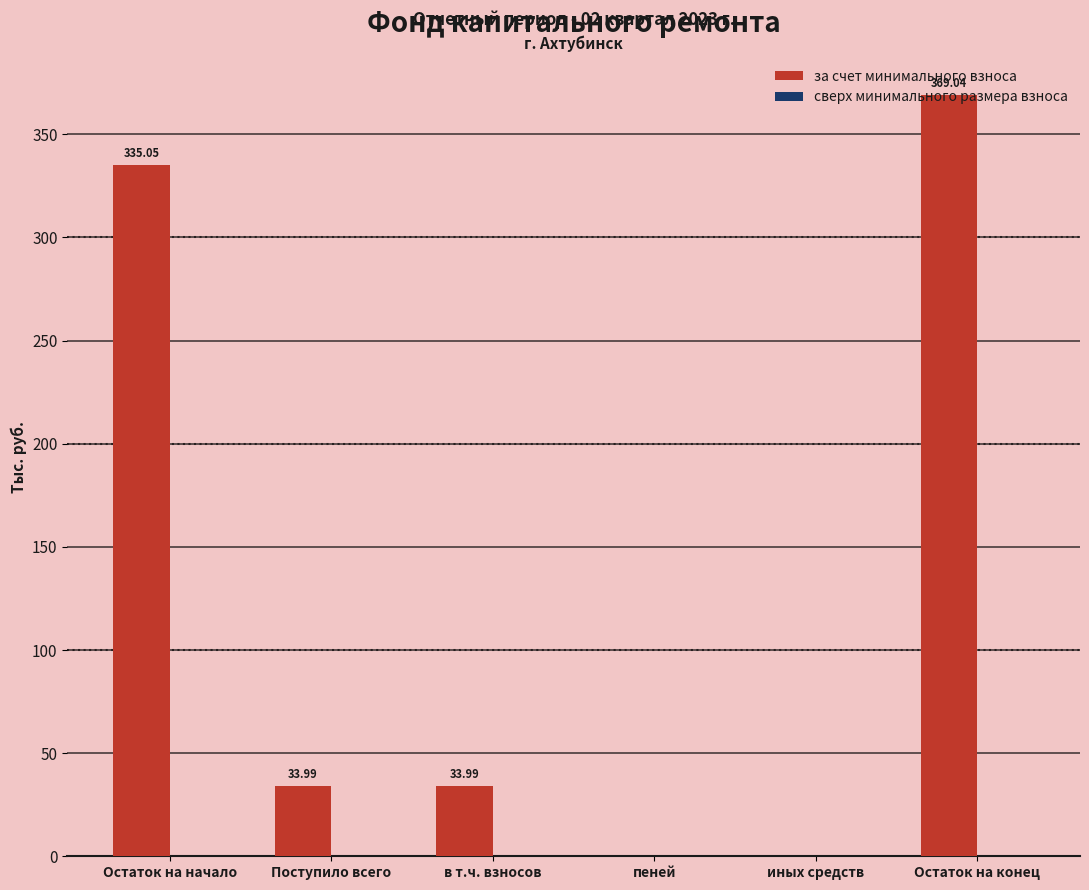

What is the sum of the values at иных средств and Поступило всего?

34.0